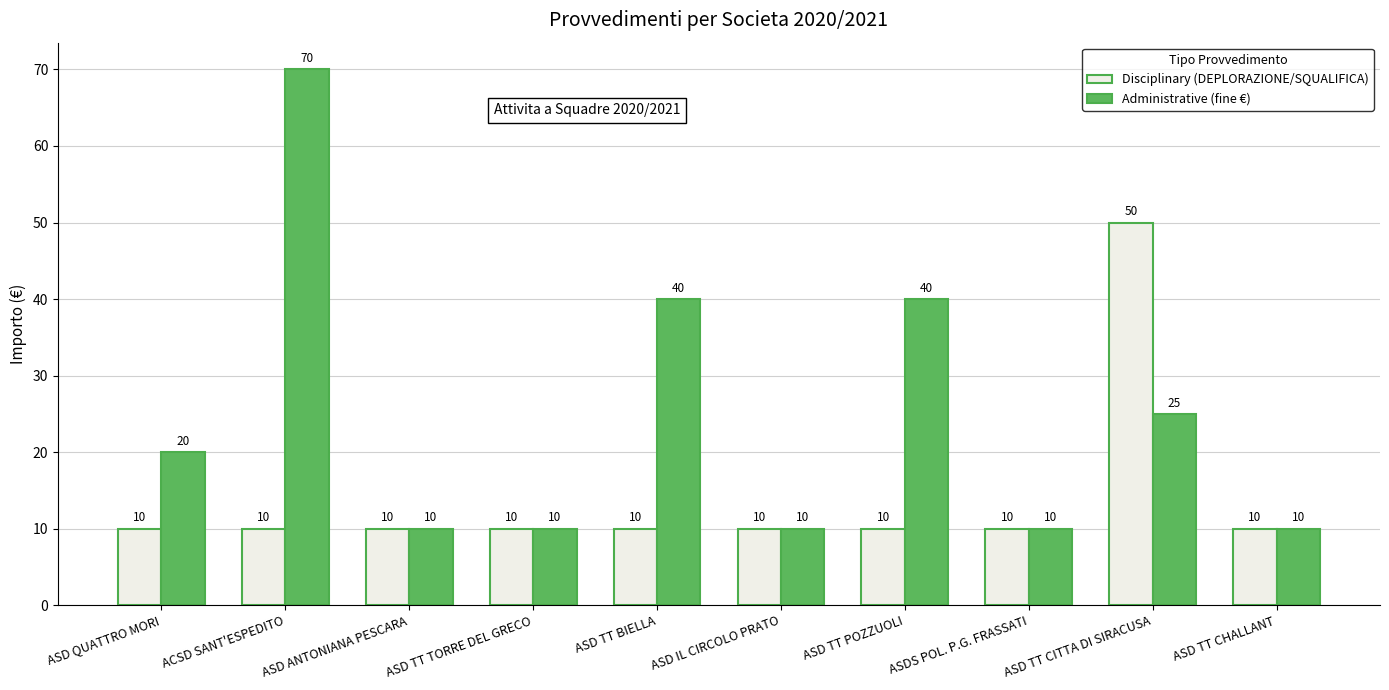

Are the bars horizontal?

No